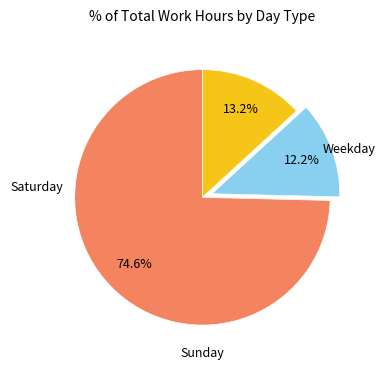

How many segments does this pie chart have?

3